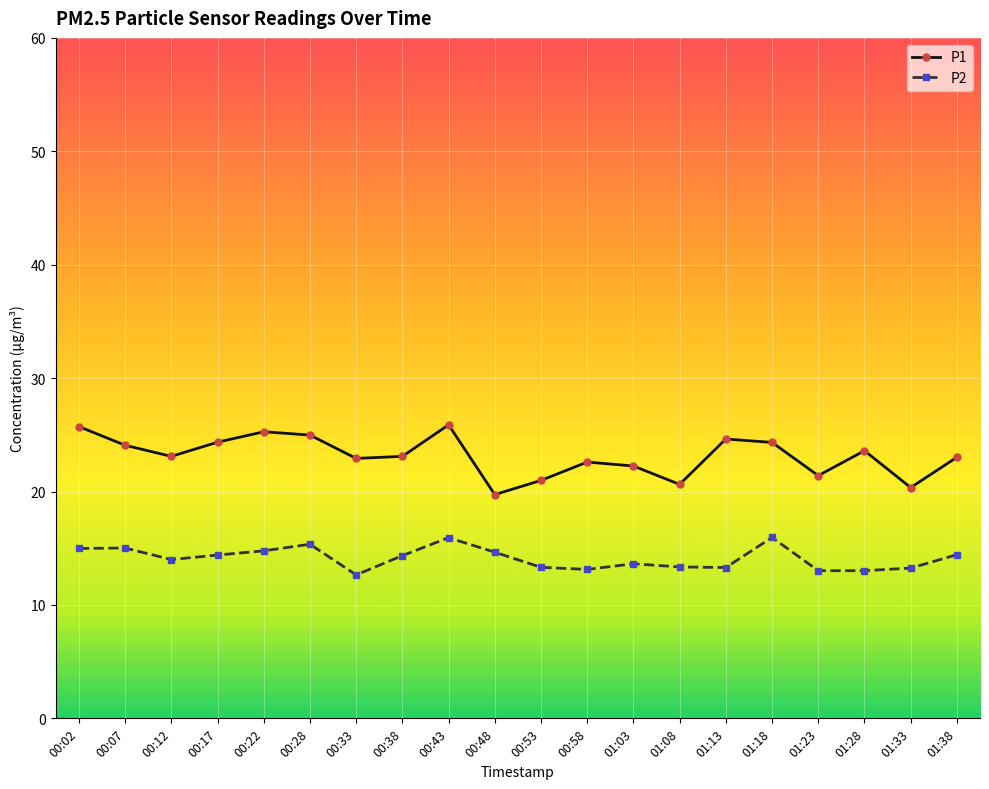

True or false: P2 has more than 0 interior local peaks.

True